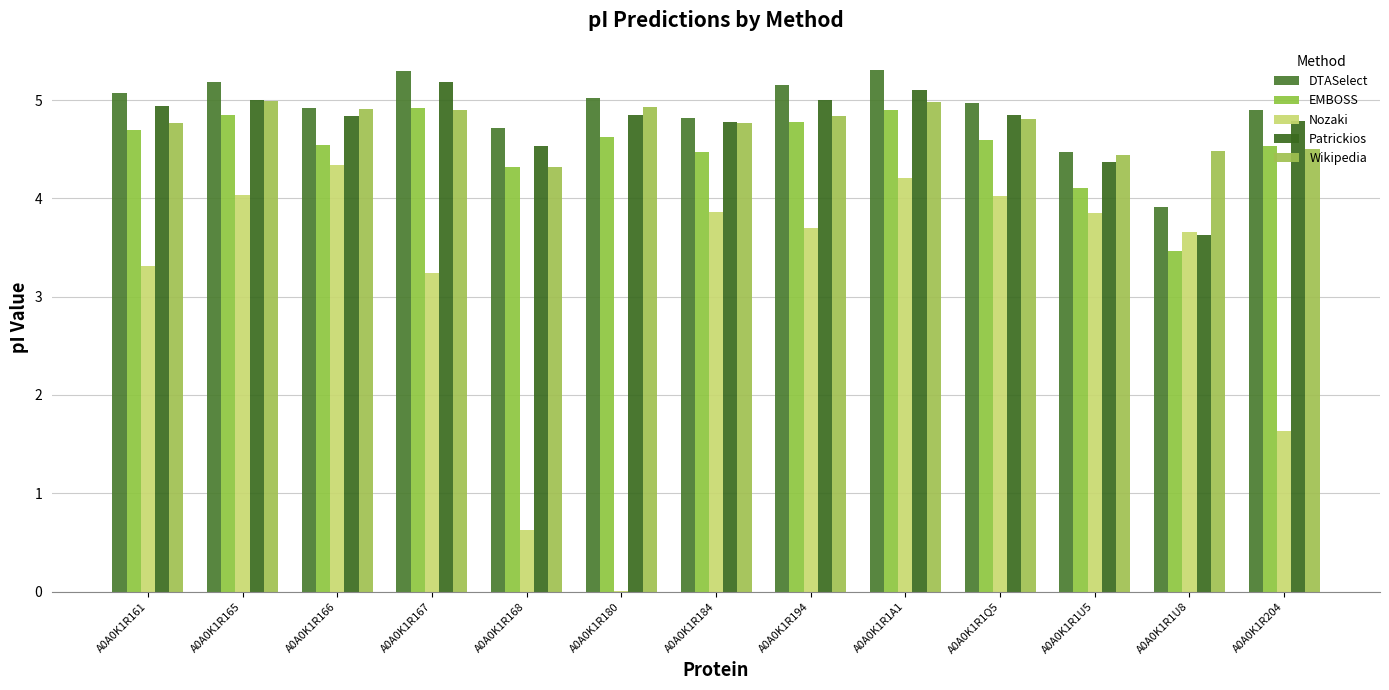

Are the bars horizontal?

No